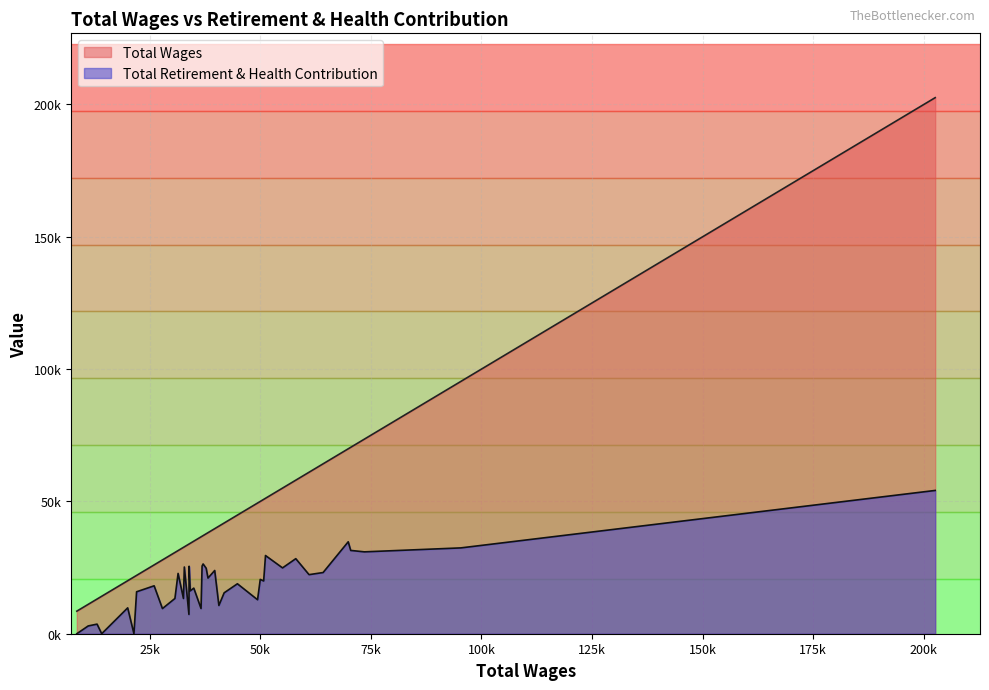

Which series has the widest spread of values?

Total Wages